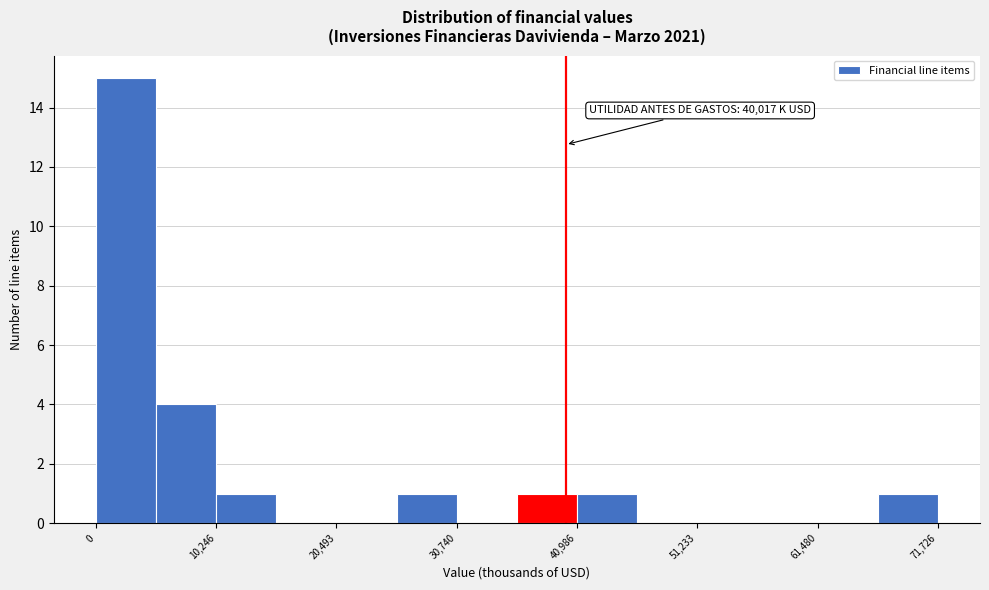

Read against the x-axis, roughly where is the centre of the tallest bar?

2000